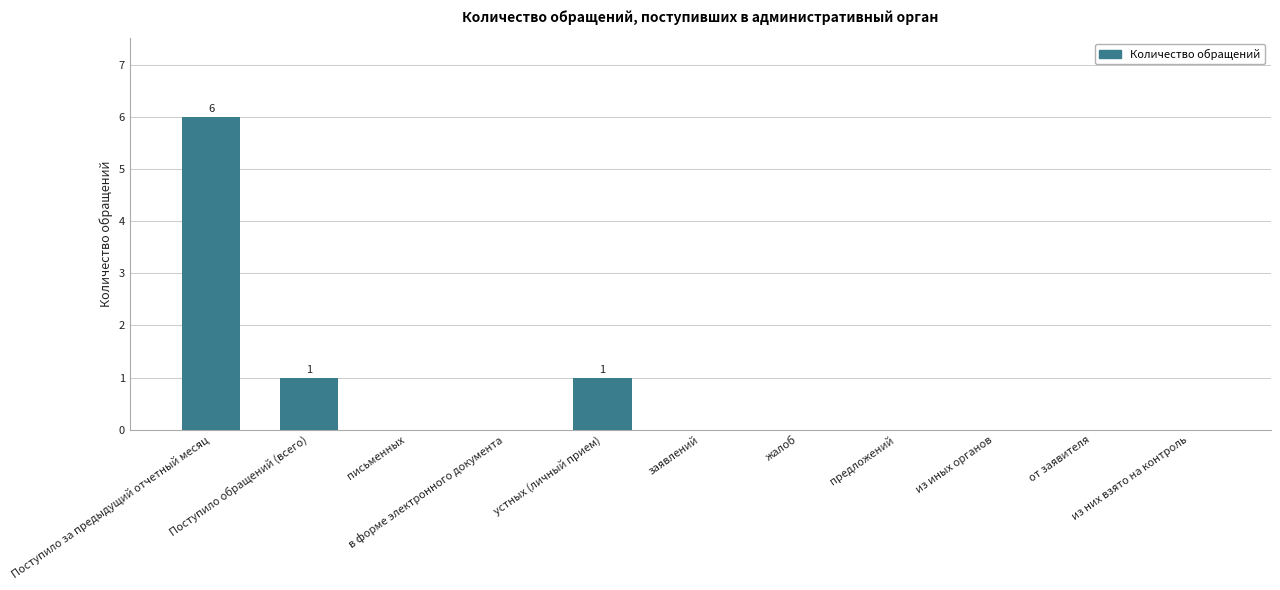

What is the average value?

1